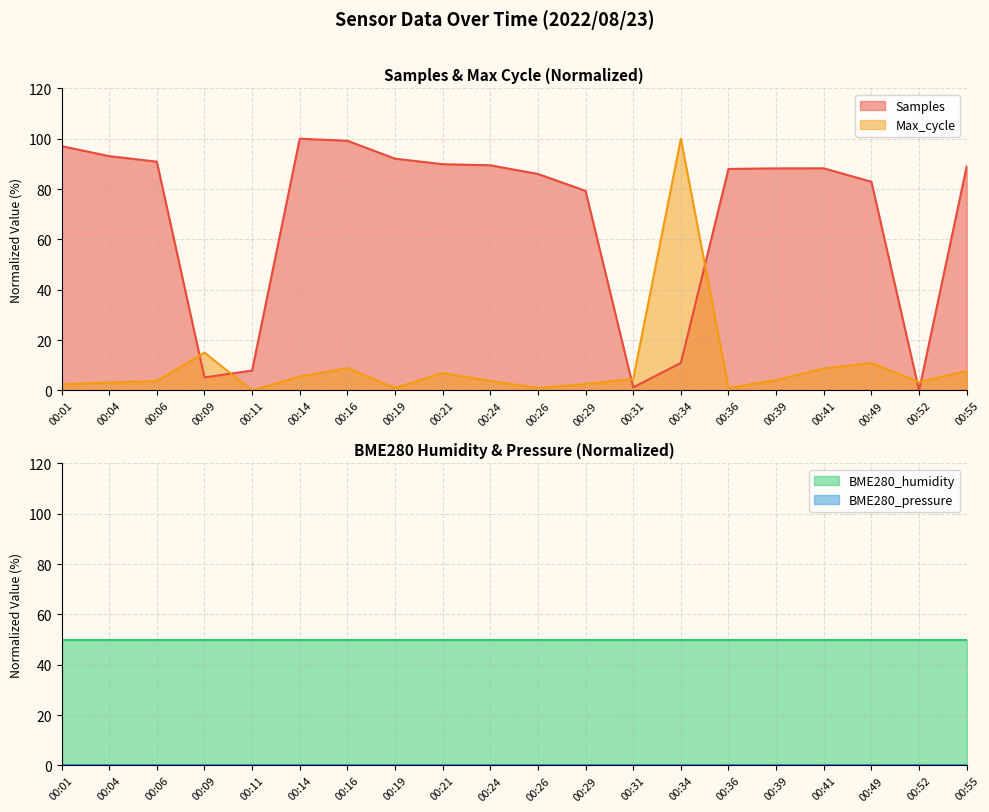

Is it true that Samples equals 90.9 at 00:06?

True